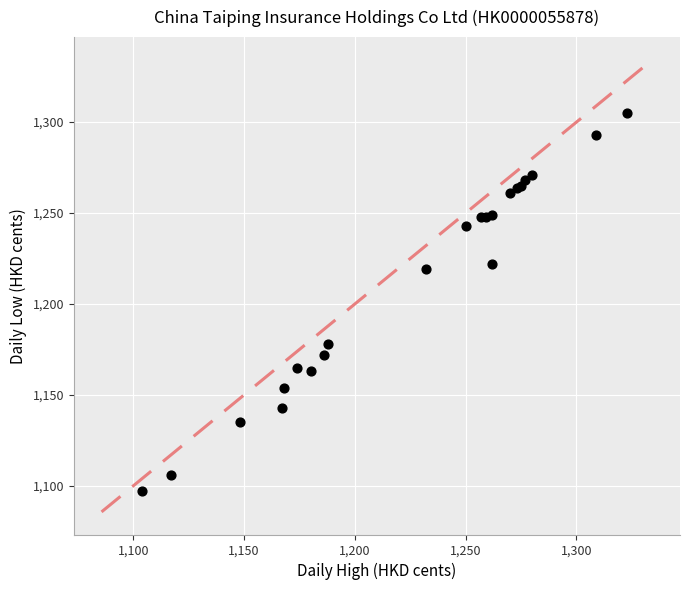

What Y value in the scatter plot is closest to 1201?

1219